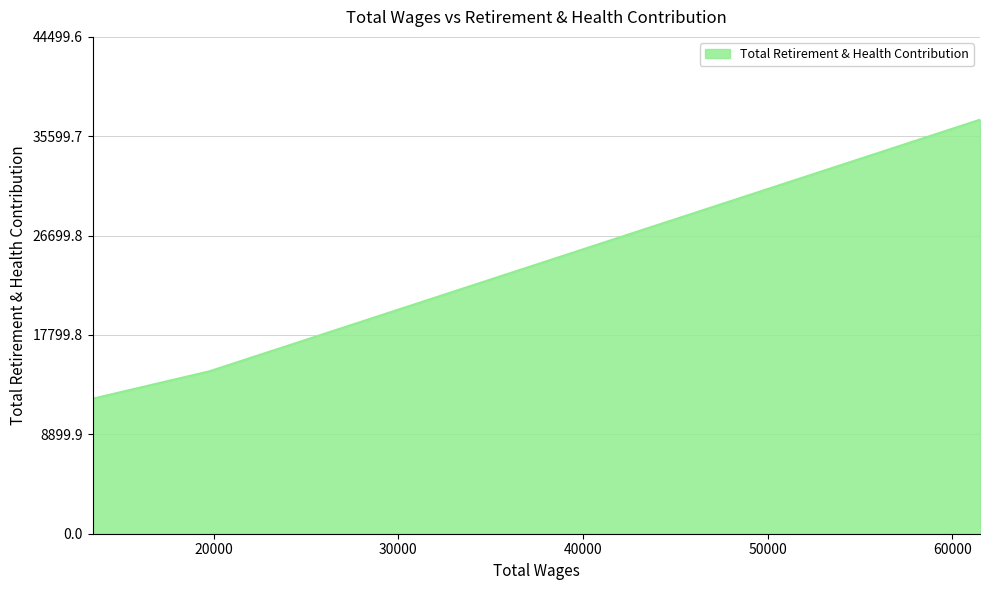

What is the difference between the maximum and second lowest values?

22533